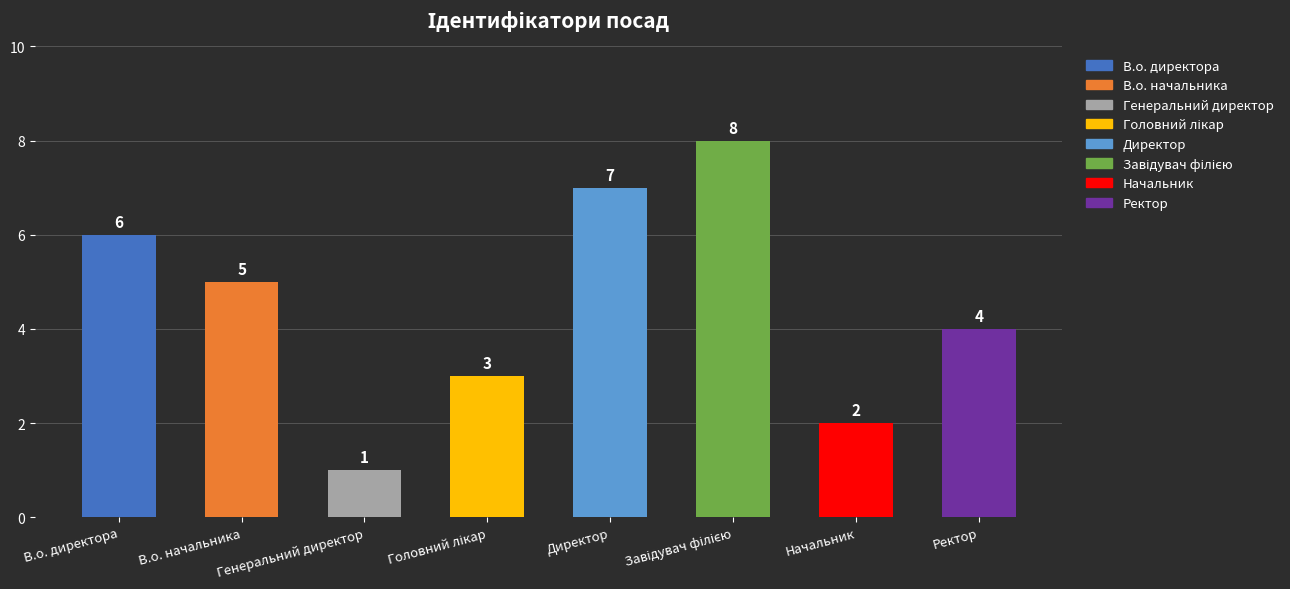

Between Директор and Генеральний директор, which is larger?

Директор